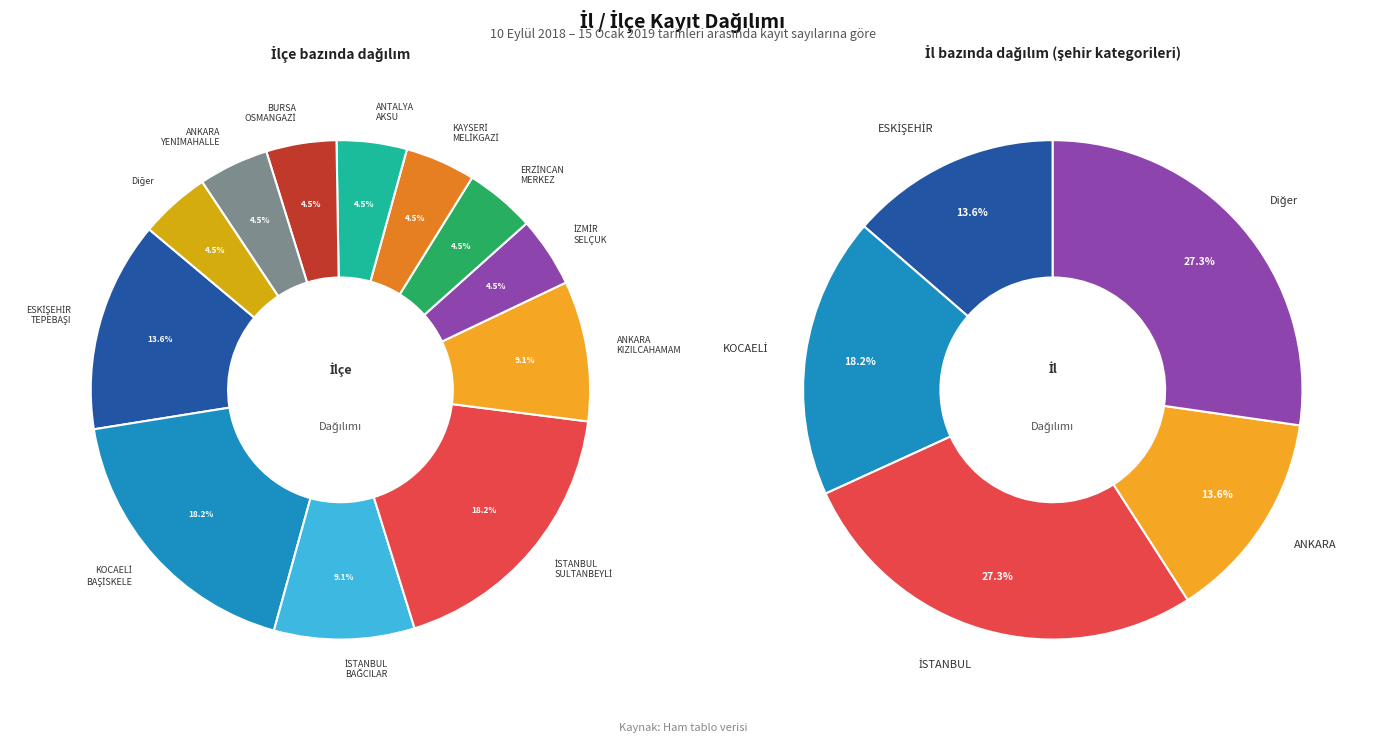

The KAYSERİ - MELİKGAZİ slice represents 1% of the pie. True or false?

False